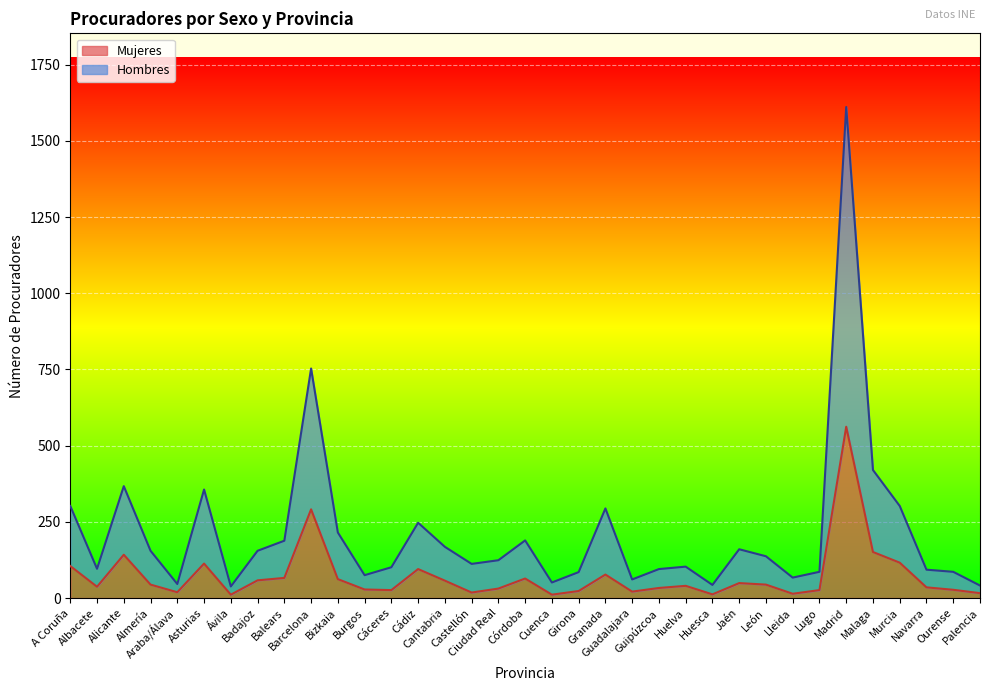

What is the difference between the Hombres values at Córdoba and Araba/Álava?

143